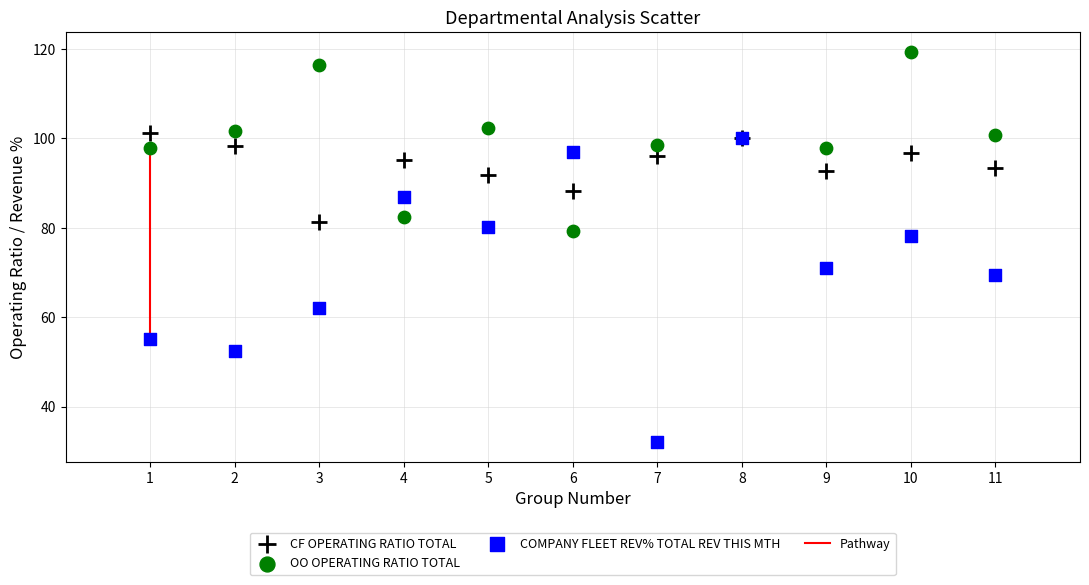

Which series reaches the maximum Y coordinate?

OO OPERATING RATIO TOTAL